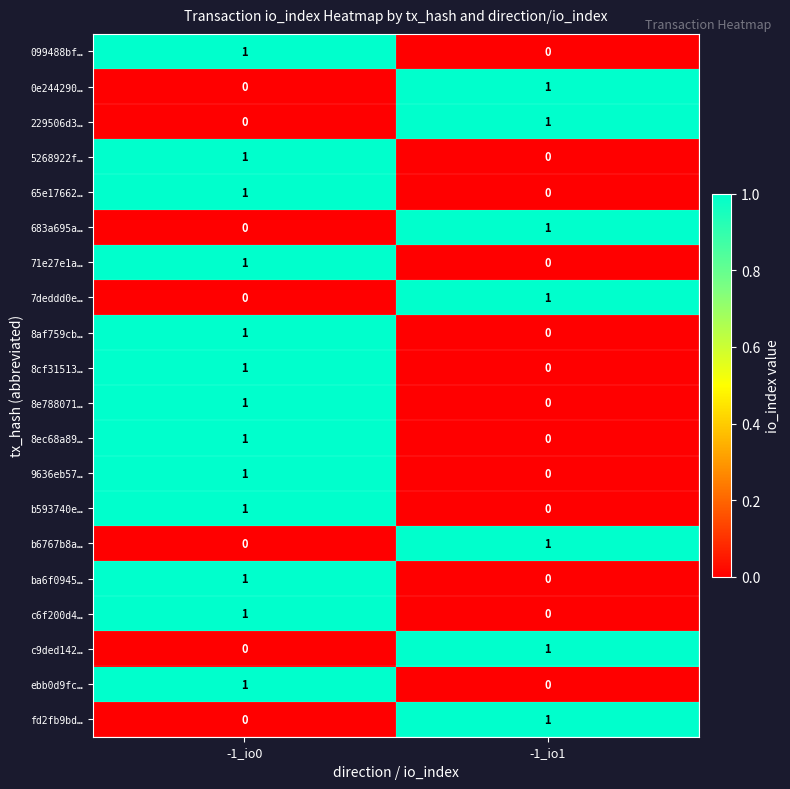

At which category is the sum across all series the highest?

-1_io0